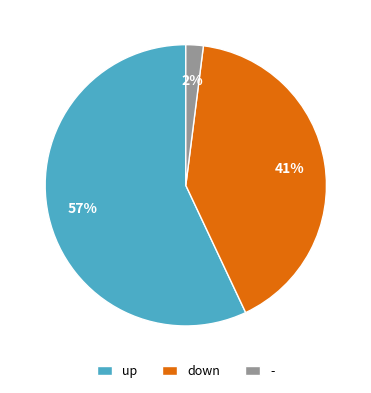

True or false: - accounts for 2% of the total.

True